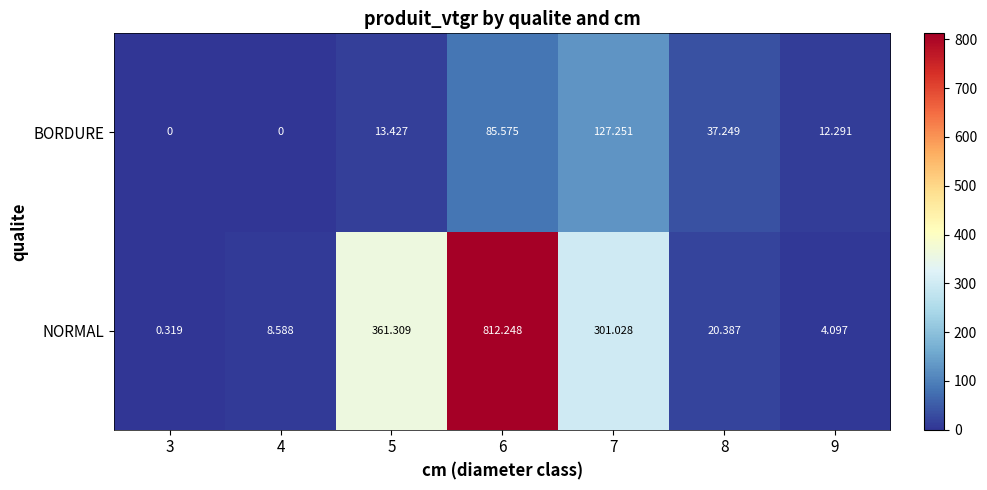

Which series has the largest range (max minus min)?

NORMAL